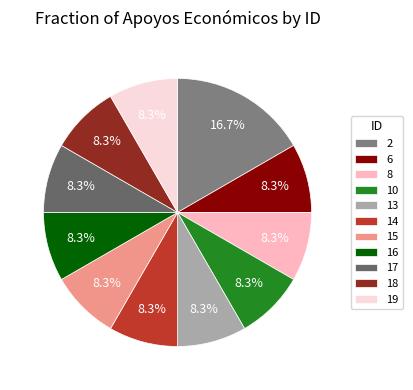

Count the number of slices in the pie.

11